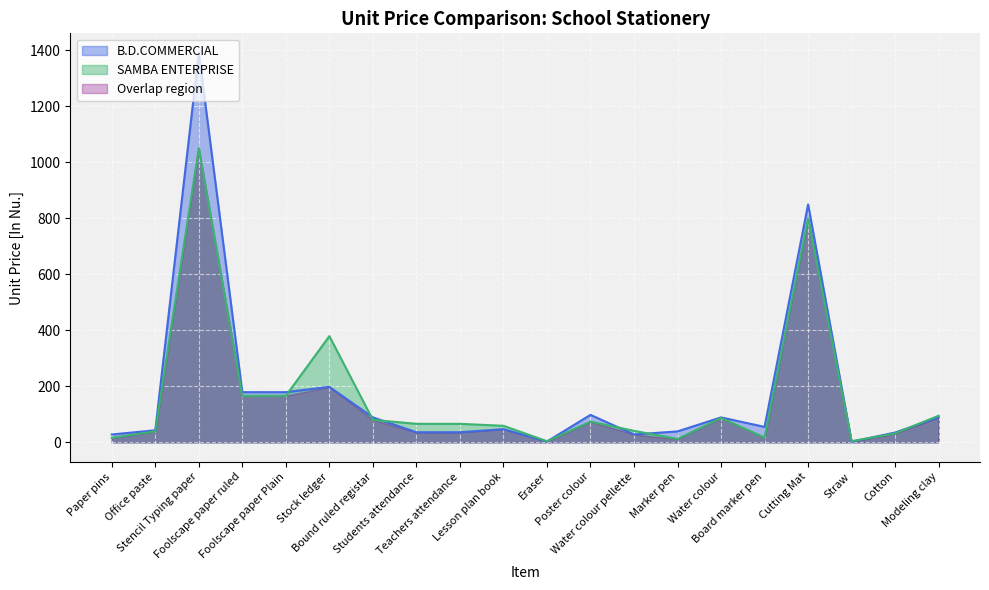

Which series ends up on top after the final intersection of B.D.COMMERCIAL and SAMBA ENTERPRISE?

SAMBA ENTERPRISE